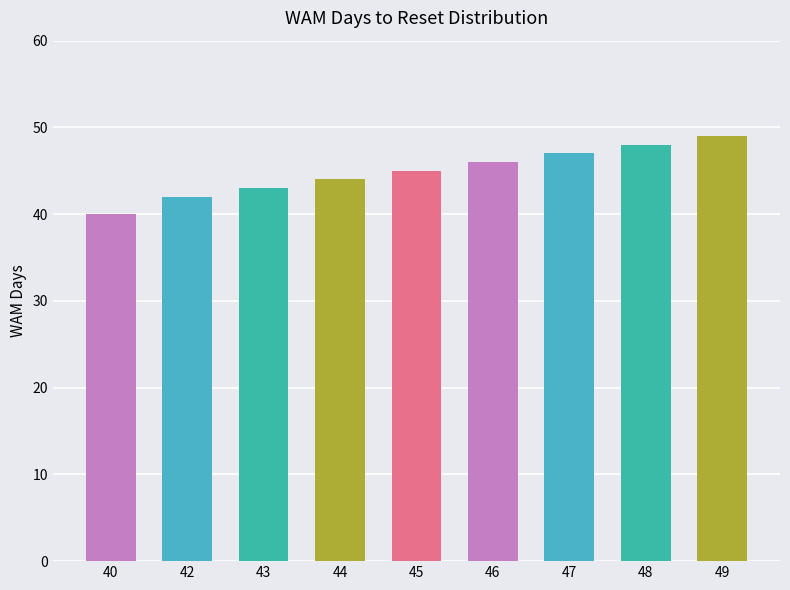

What is the difference between the maximum and second lowest values?

7